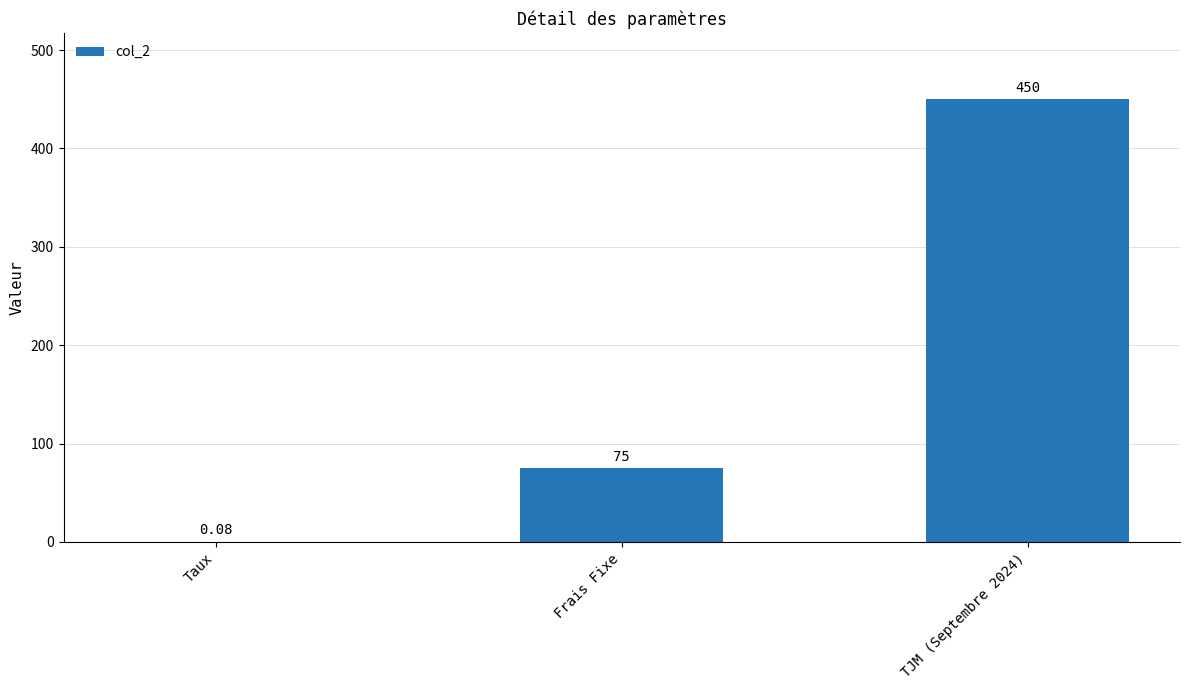

What is the sum of the values at TJM (Septembre 2024) and Frais Fixe?

525.0